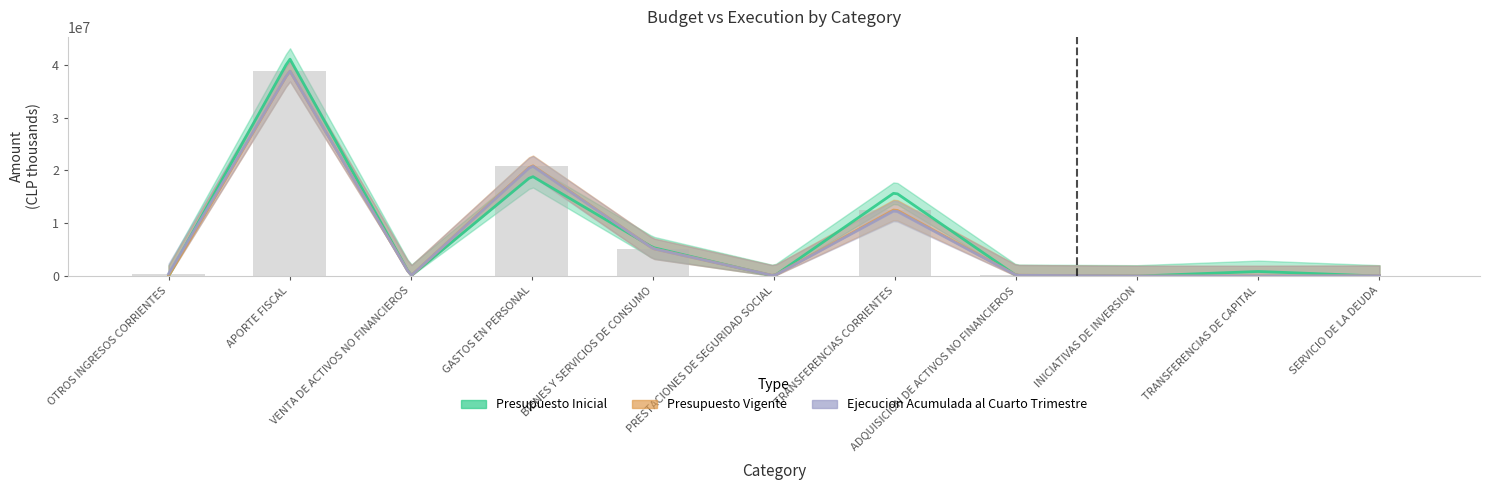

What value does the Ejecucion Acumulada al Cuarto Trimestre series have at TRANSFERENCIAS CORRIENTES, to the nearest 50?

12457100